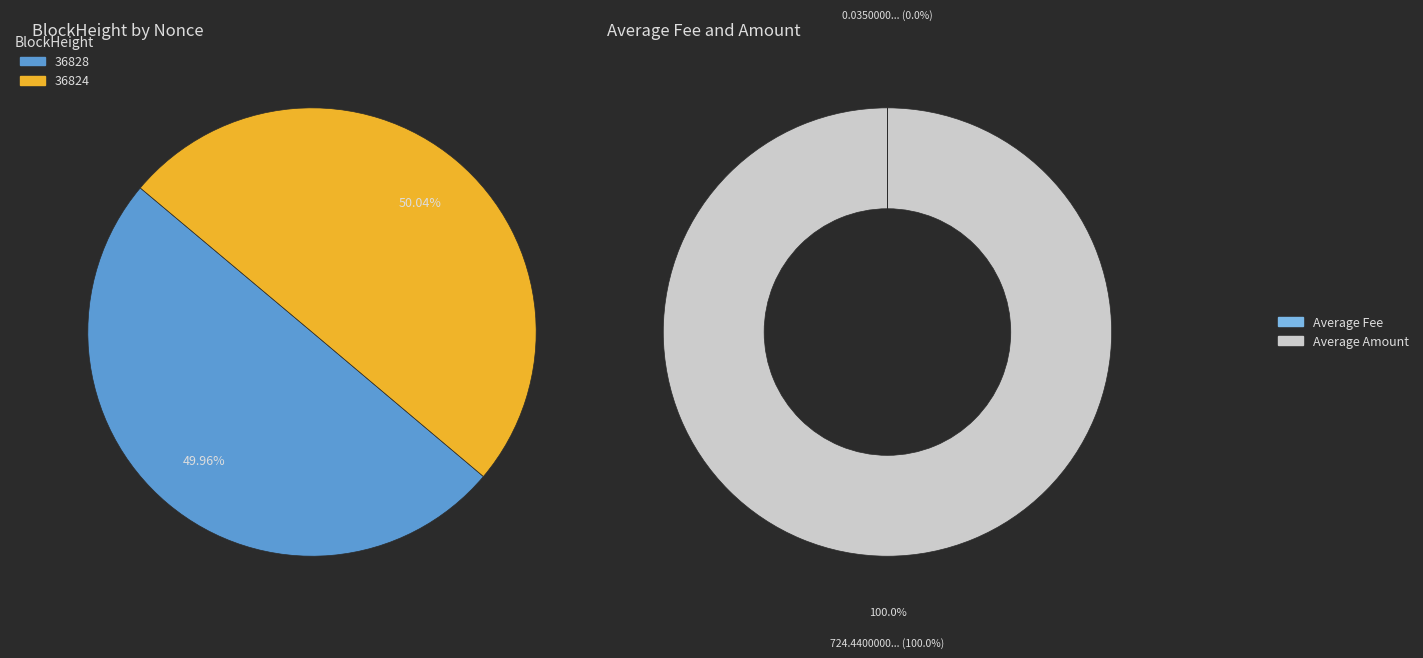

How many slices are in this pie chart?

2